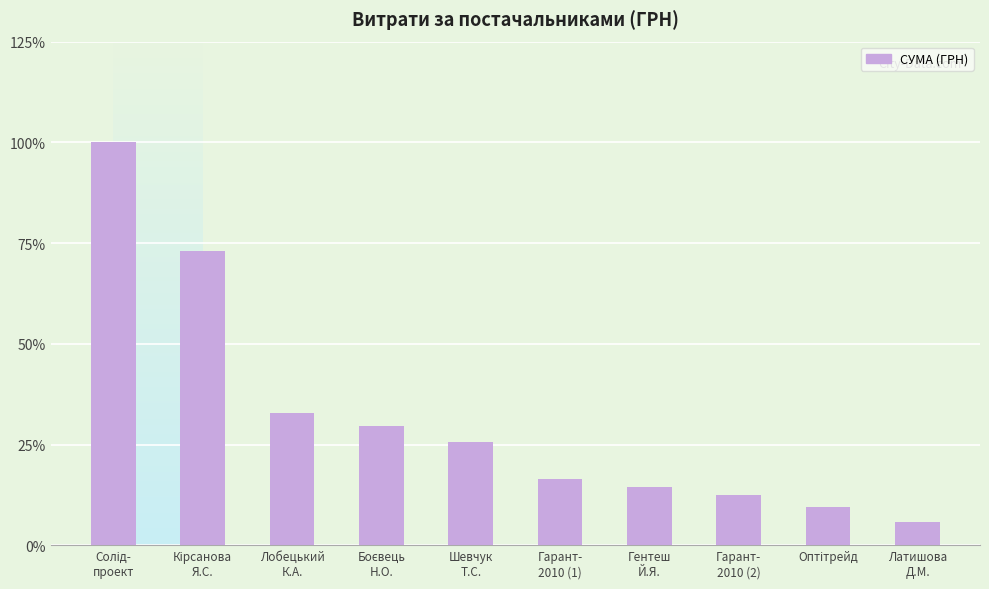

Are the bars grouped side by side (vs. stacked)?

No